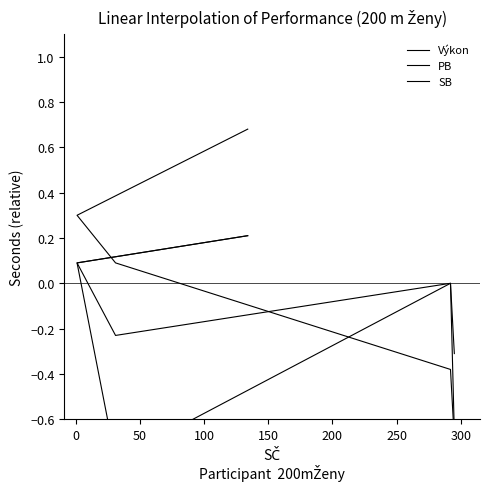

Is it true that Výkon equals 0.1 at 50?

True